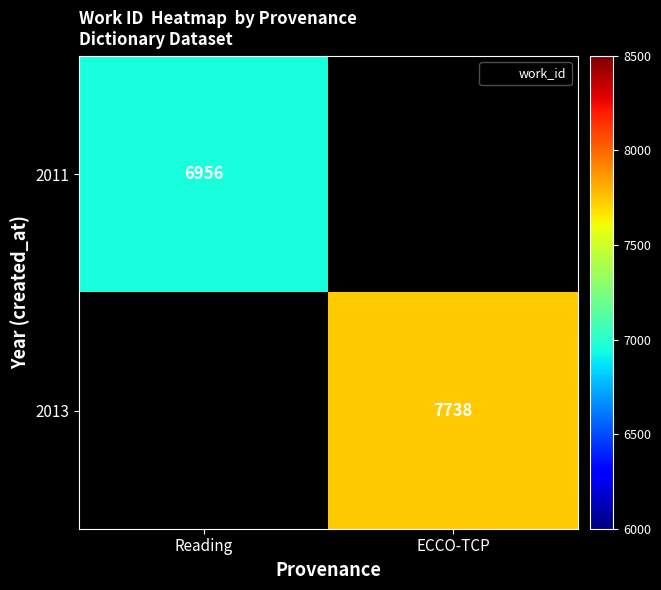

Is the value of 2013 at ECCO-TCP greater than the value of 2011 at ECCO-TCP?

No